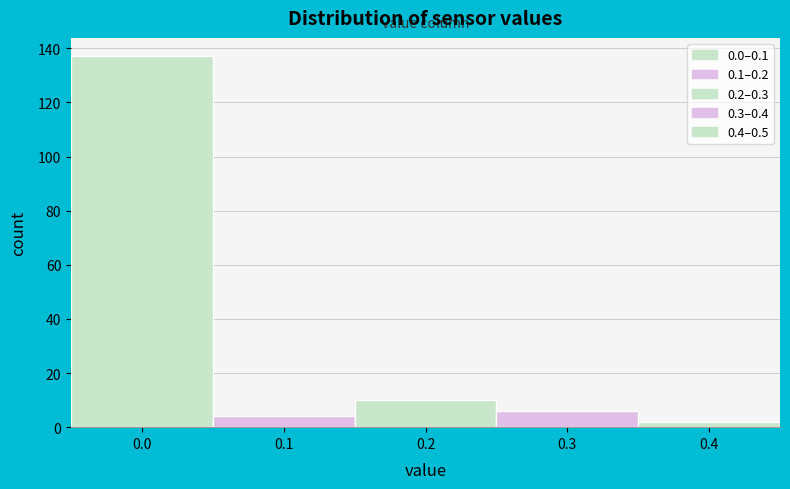

Reading right to left, what are all the values shown in this chart?

2	6	10	4	137